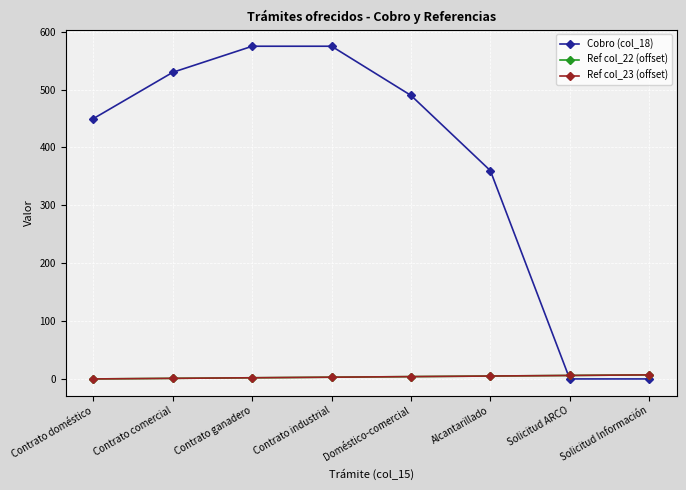

At which category is the sum across all series the highest?

Contrato industrial